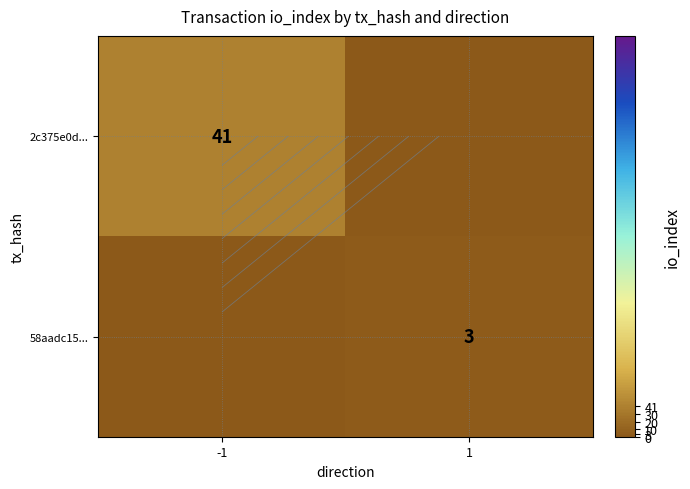

Is it true that 2c375e0d... equals 41 at -1?

True